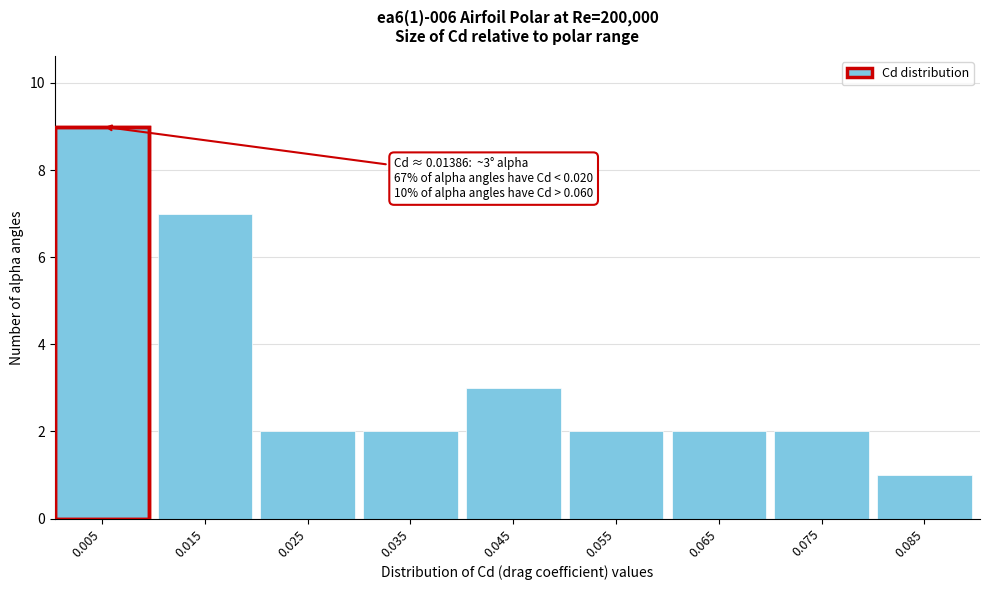

Reading left to right, transcribe all the data shown in this chart.

0.005=9	0.015=7	0.025=2	0.035=2	0.045=3	0.055=2	0.065=2	0.075=2	0.085=1